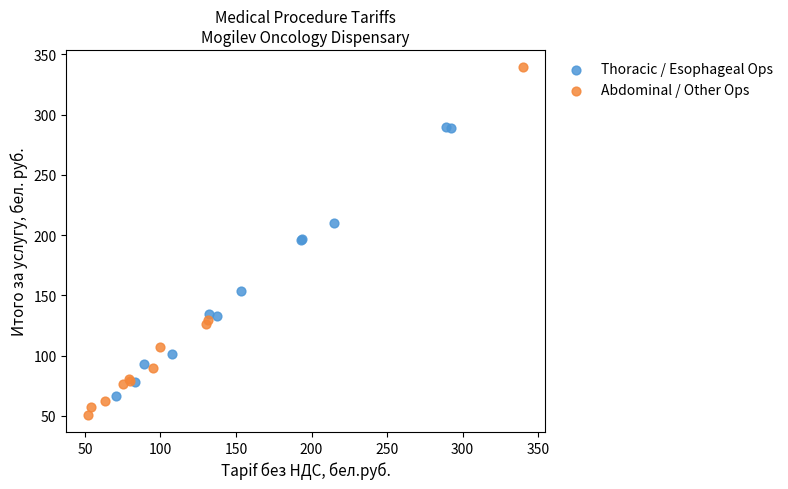

Which series reaches the maximum Y coordinate?

Abdominal / Other Ops